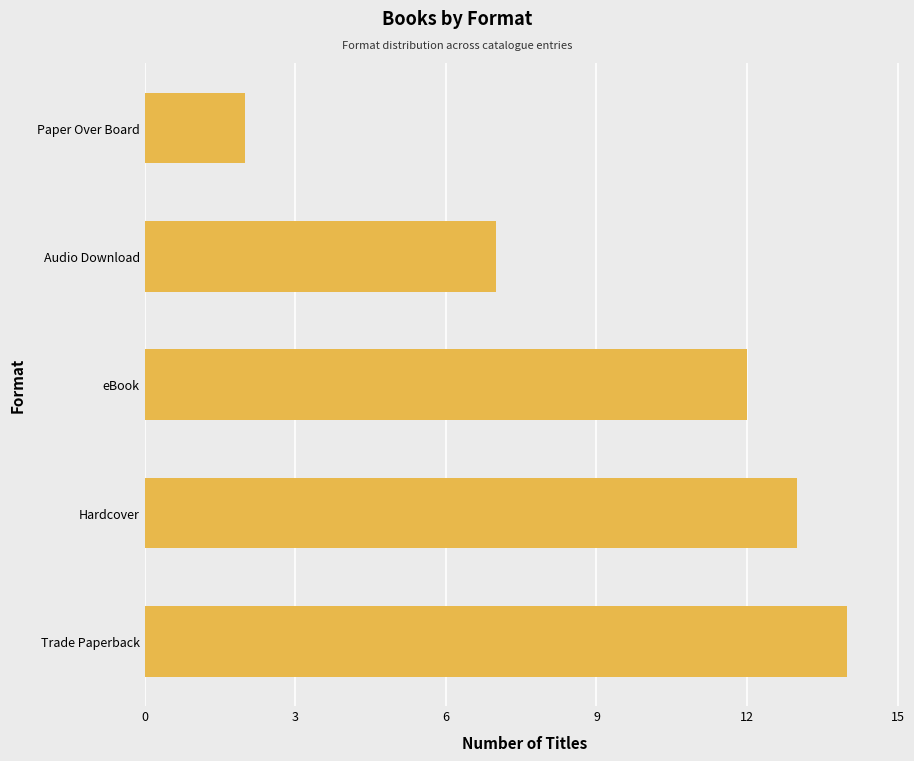

Which has a higher value, Hardcover or Paper Over Board?

Hardcover